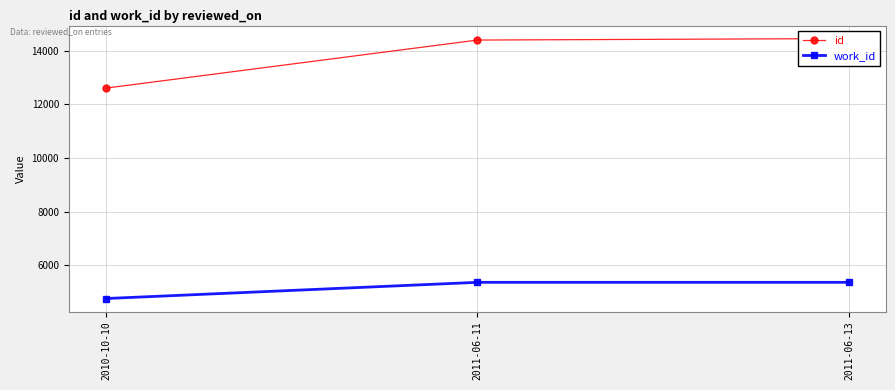

What is the sum of the work_id values at 2010-10-10 and 2011-06-13?

10128